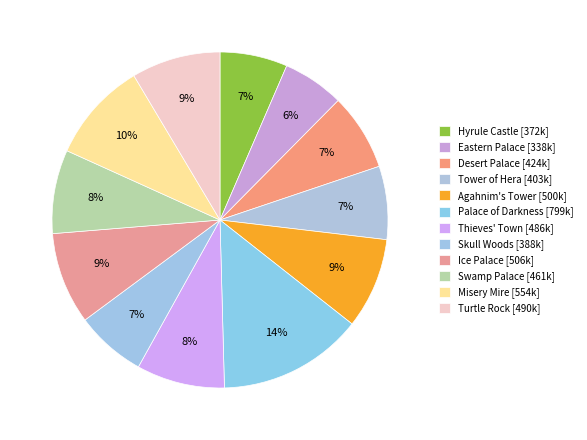

Approximately how many times larger is the value at Agahnim's Tower compared to Misery Mire?

0.9